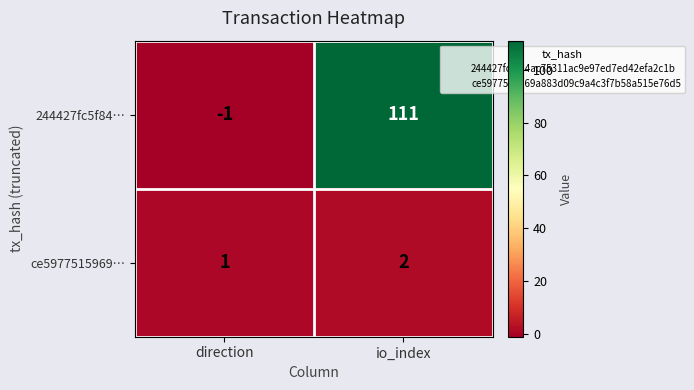

What is the difference between the 244427fc5f84… values at io_index and direction?

112